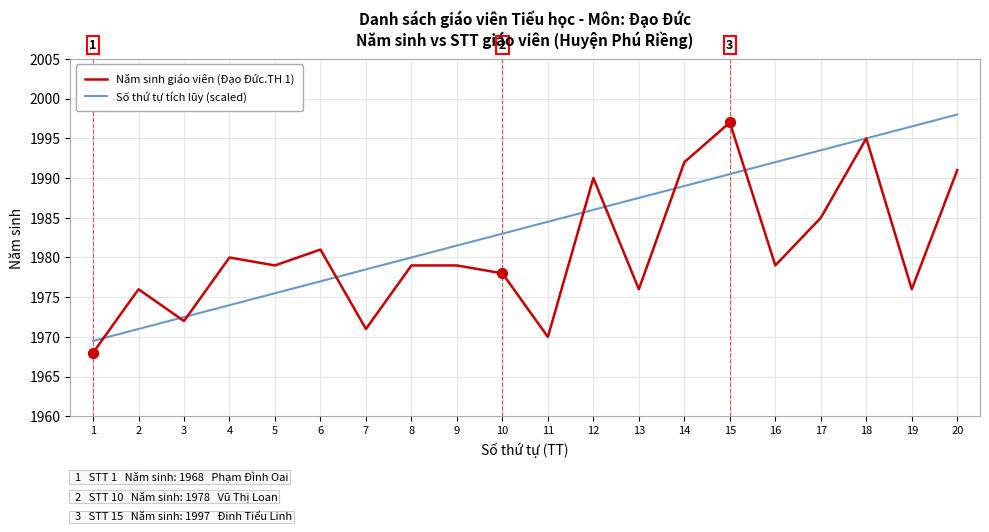

Which series has the largest total across all categories?

Số thứ tự tích lũy (scaled)